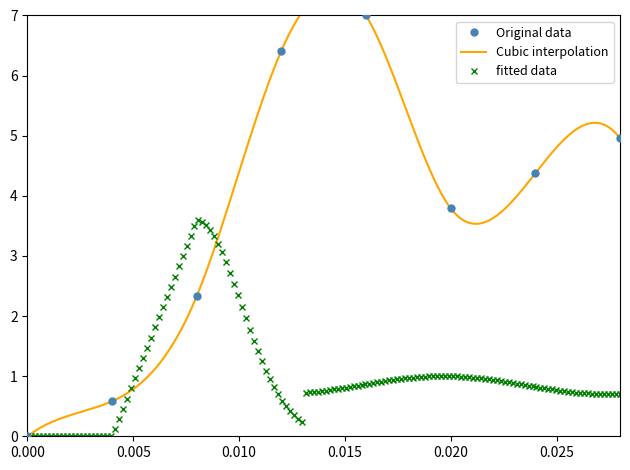

What is the average value?

3.7